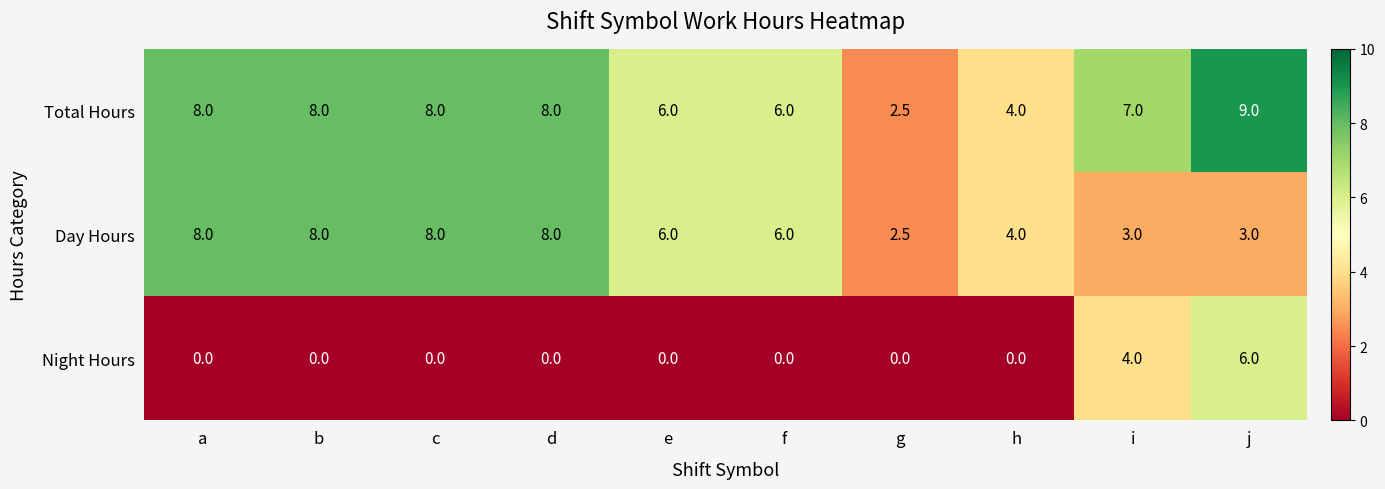

At which category does the chart reach its peak across all series?

j